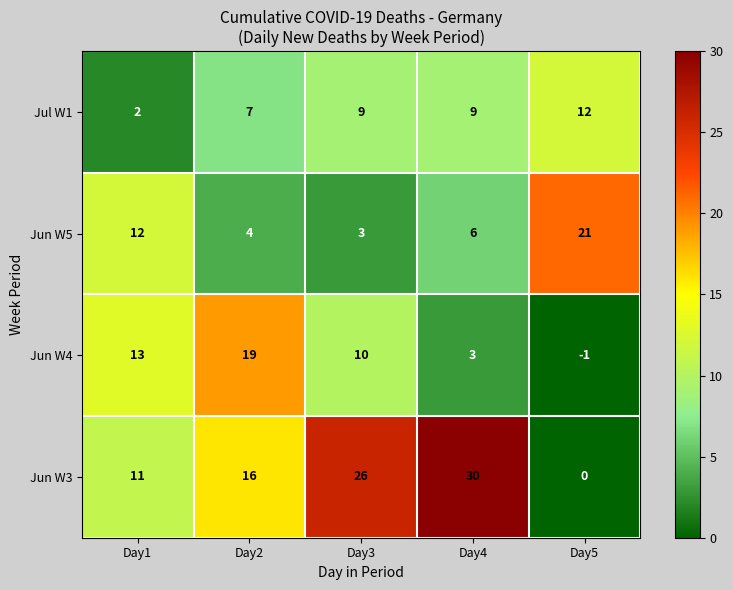

True or false: Jun W4 has a value of 30 at Day2.

False